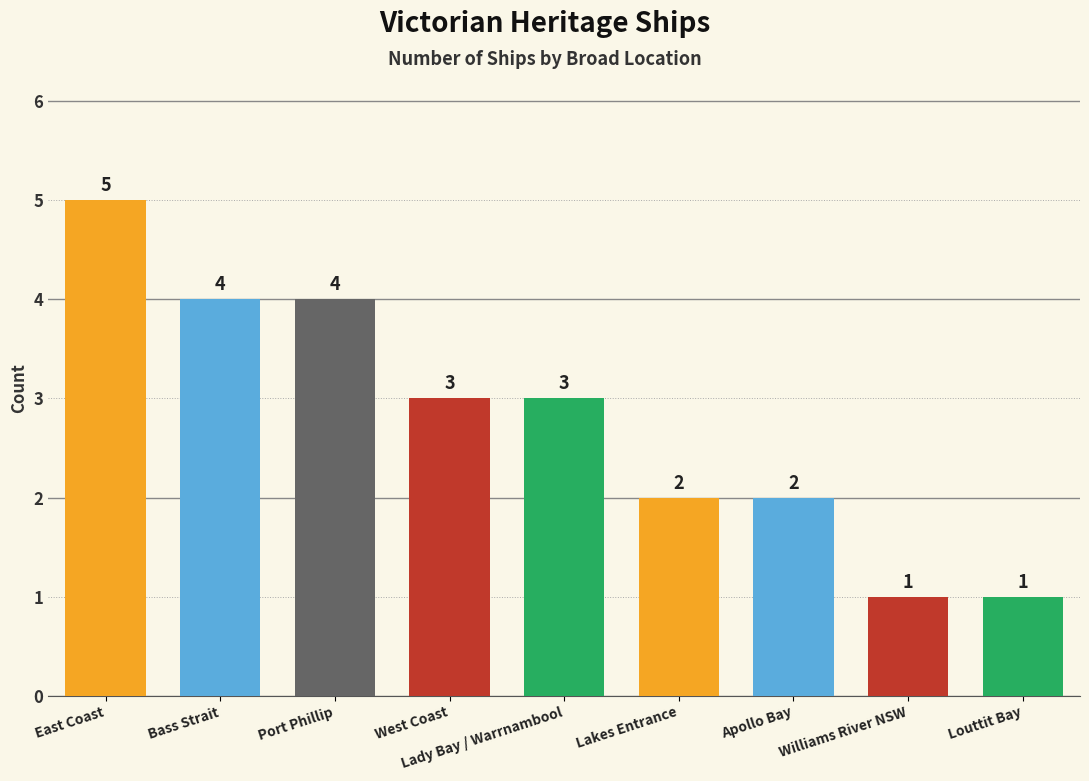

Read the value at Lady Bay / Warrnambool.

3